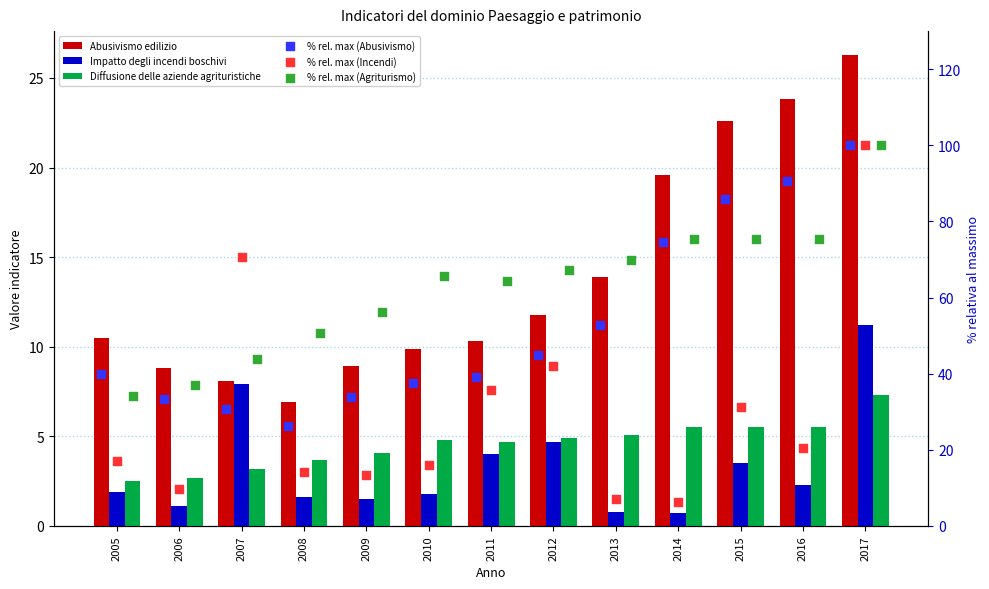

Which series has the widest spread of Y values?

% rel. max (Incendi)